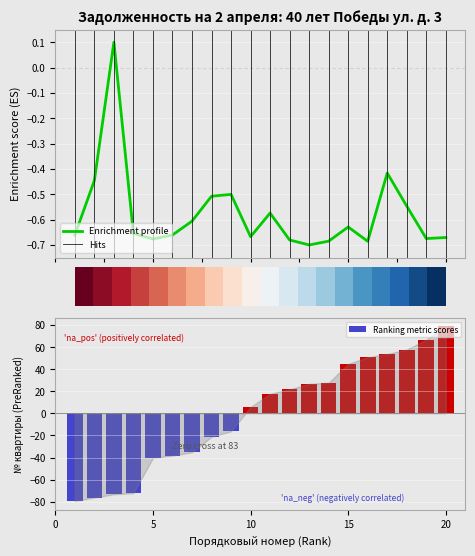

What is the difference between the second highest and minimum values in the Ranking metric scores series?

146.0